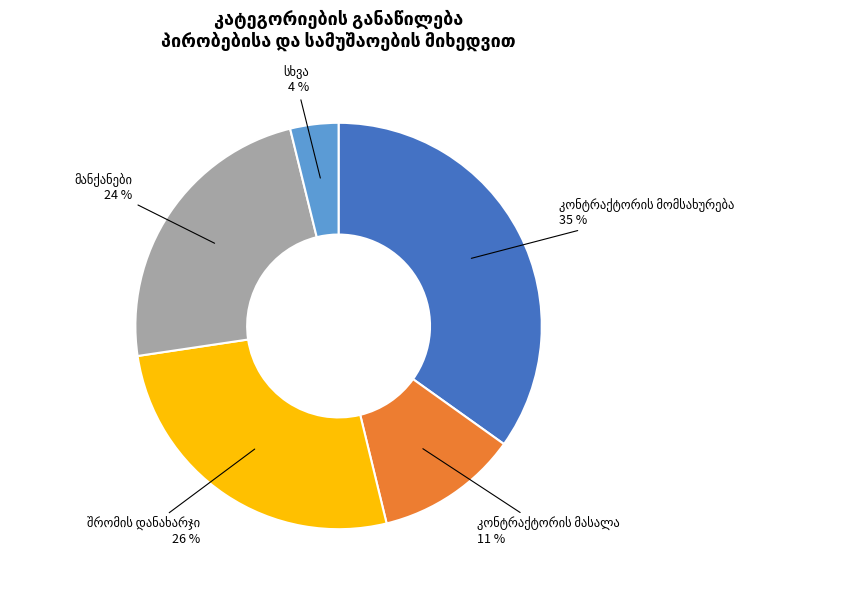

Is there any slice that represents more than half of the pie?

No